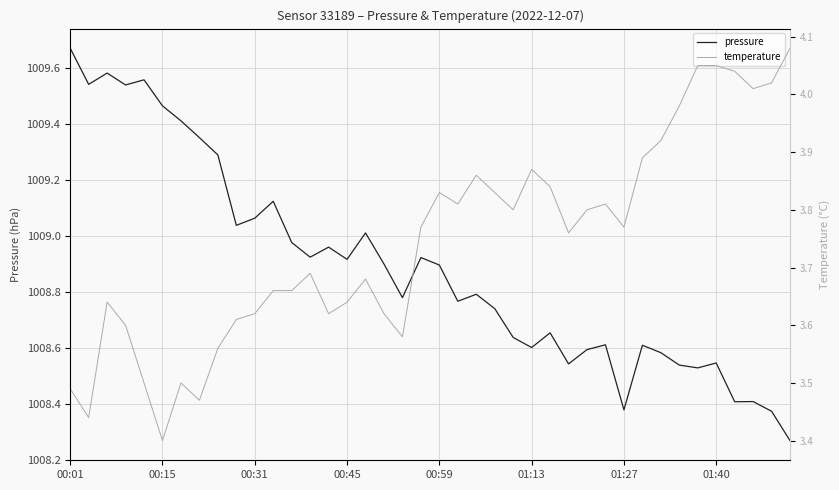

Is it true that pressure equals 668.1 at 01:27?

False